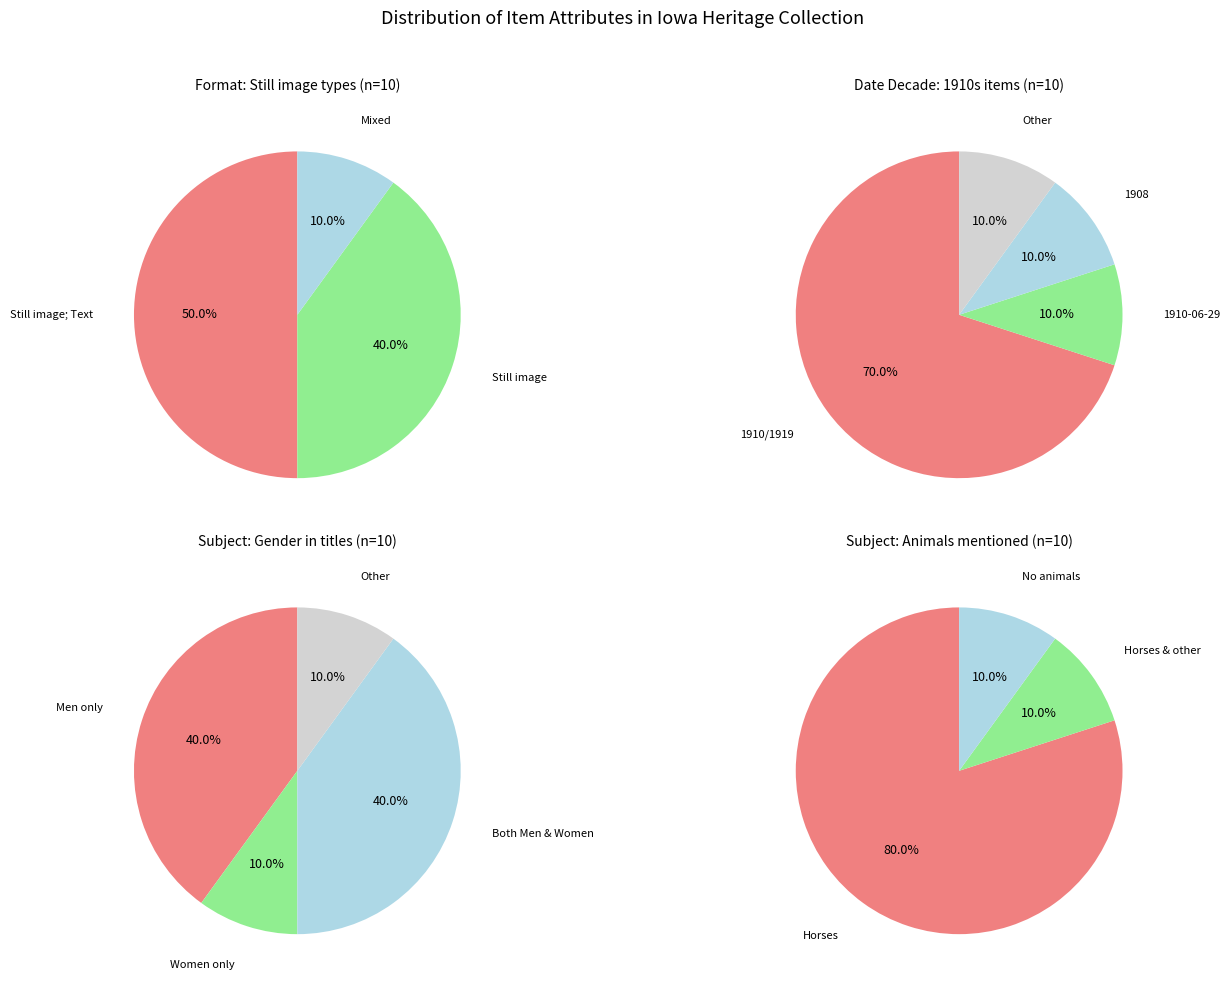

To the nearest percent, what percentage of the pie is 1?

10%